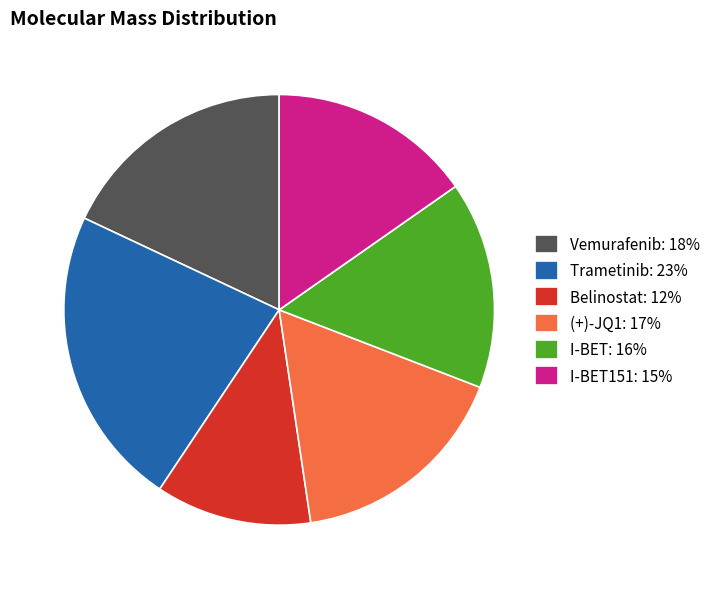

Does Vemurafenib: 18% represent more than half of the total?

No